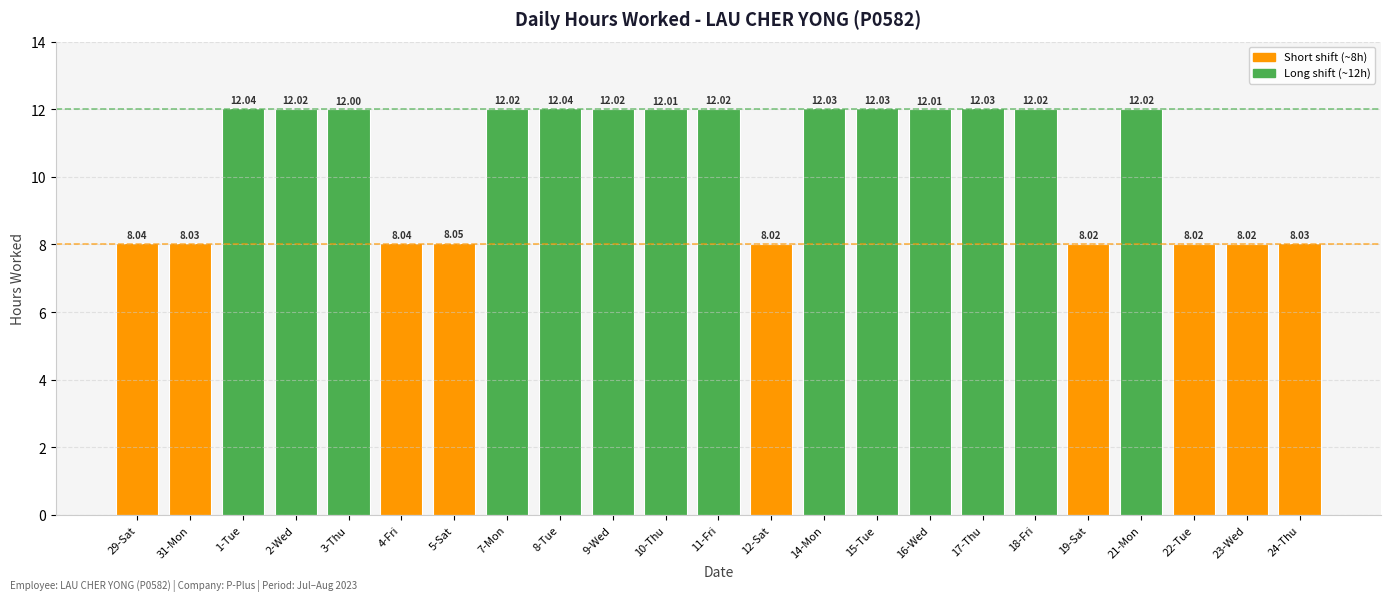

What is the sum of the values at 2-Wed and 9-Wed?

24.0